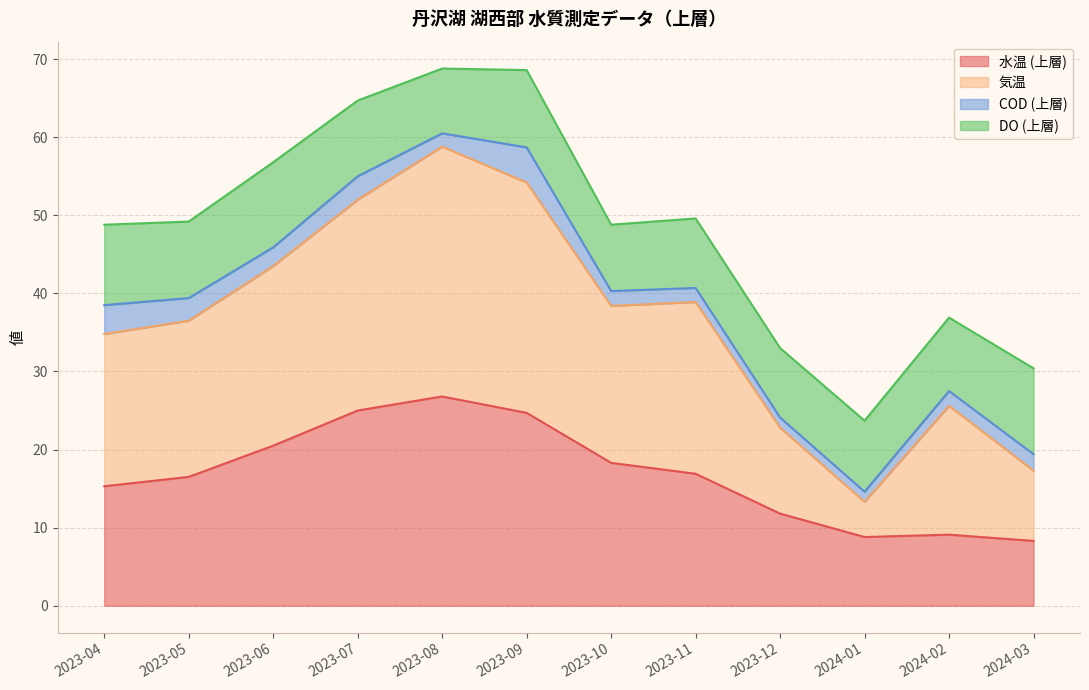

True or false: 水温 (上層) has a value of 5.6 at 2023-12.

False